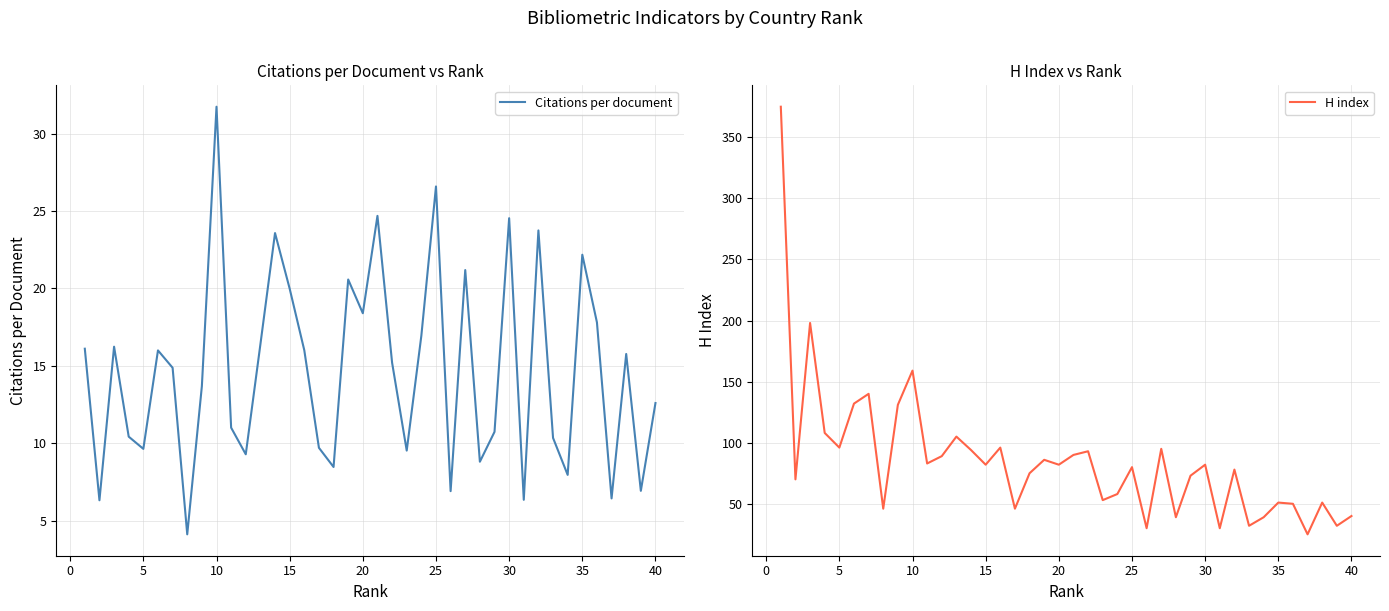

At which label does Citations per document reach its peak?

10